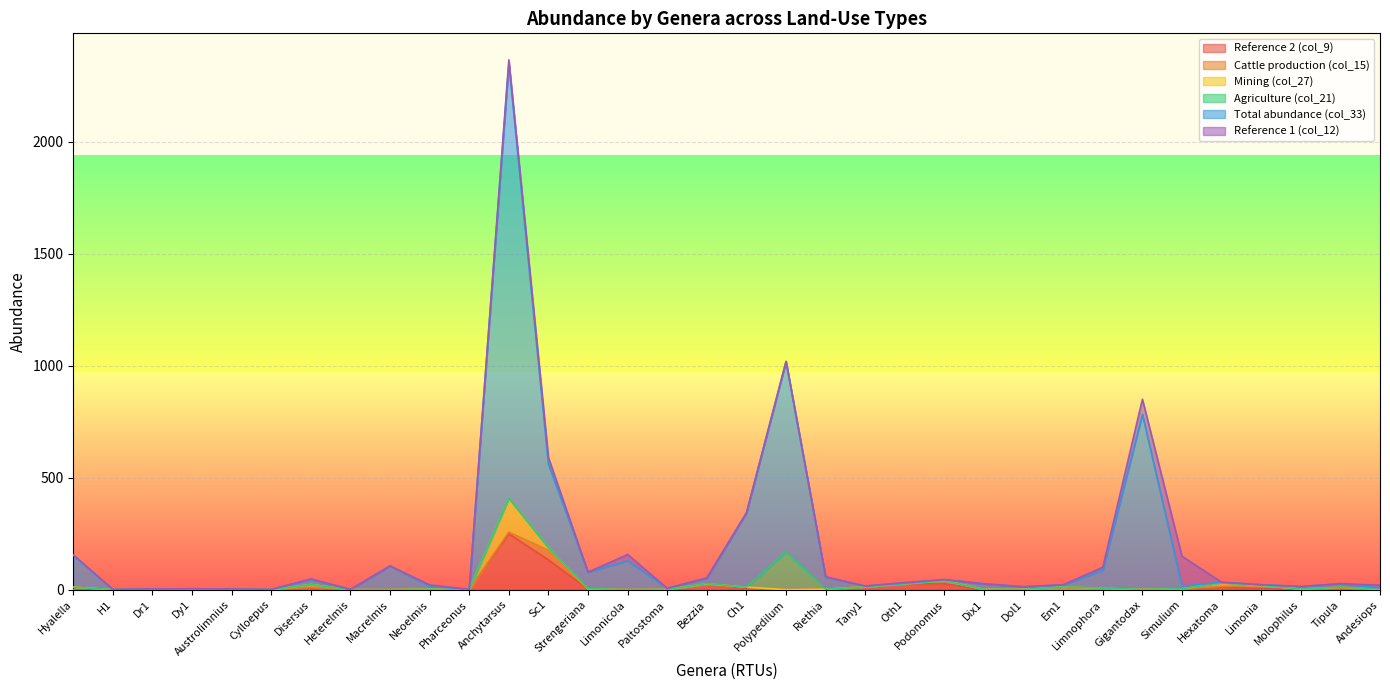

Which series ends up on top after the final intersection of Reference 2 (col_9) and Total abundance (col_33)?

Total abundance (col_33)